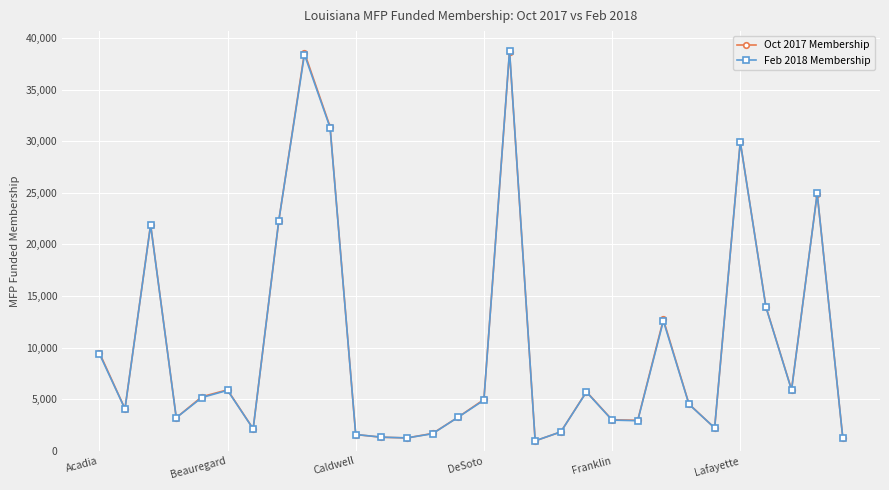

Does the chart display data point markers on the line(s)?

Yes